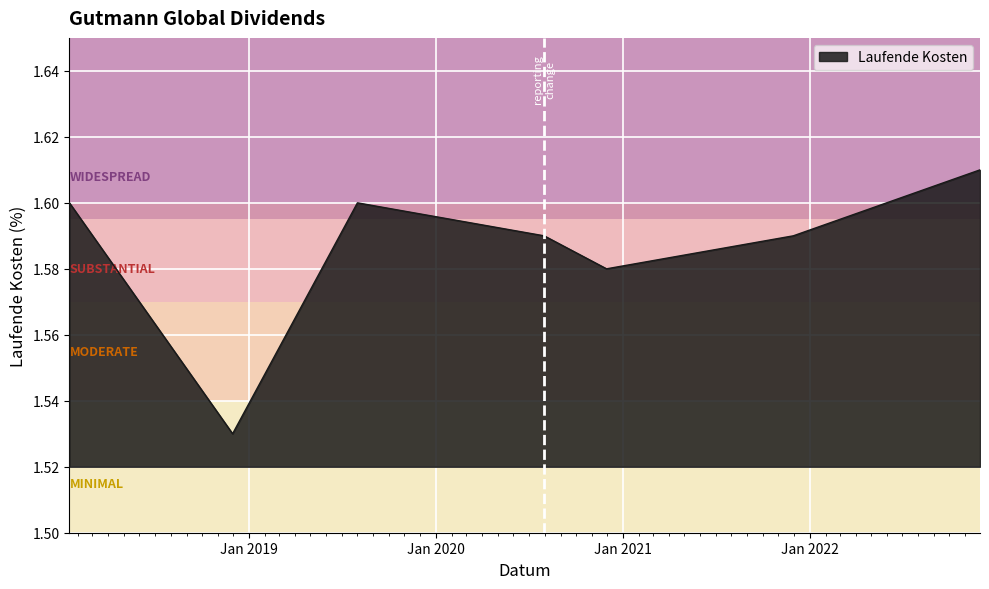

How many lines are shown in the chart?

1